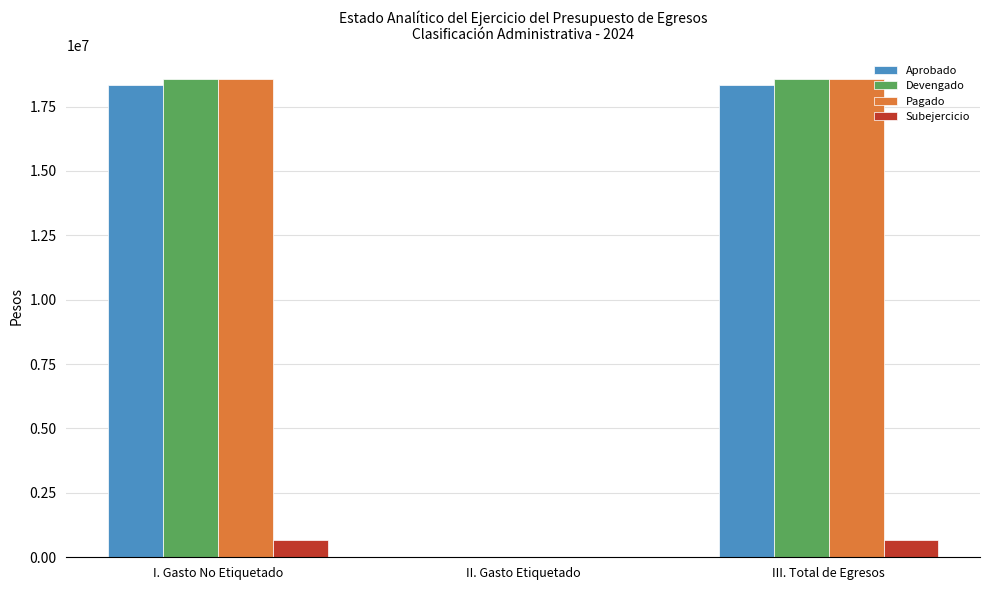

What are all the series names shown in the legend?

Aprobado, Devengado, Pagado, Subejercicio